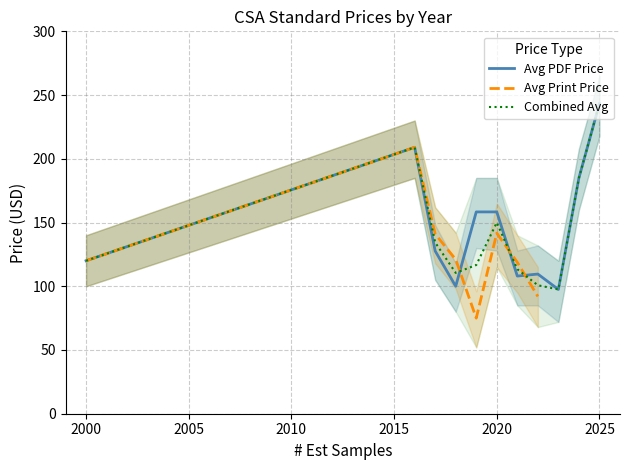

The value of Combined Avg at 2025 is 424.3. True or false?

False